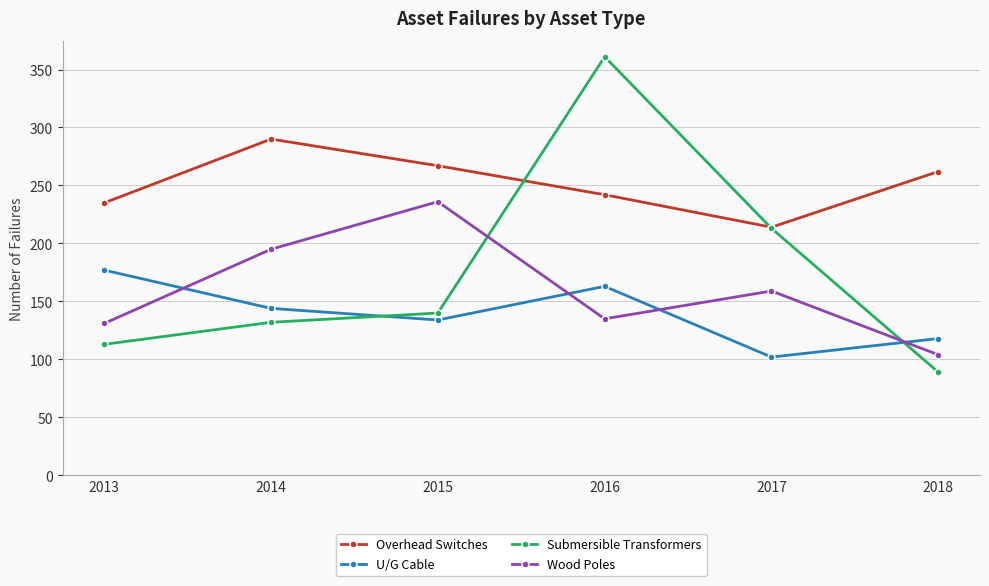

What is the maximum value for Wood Poles?

236